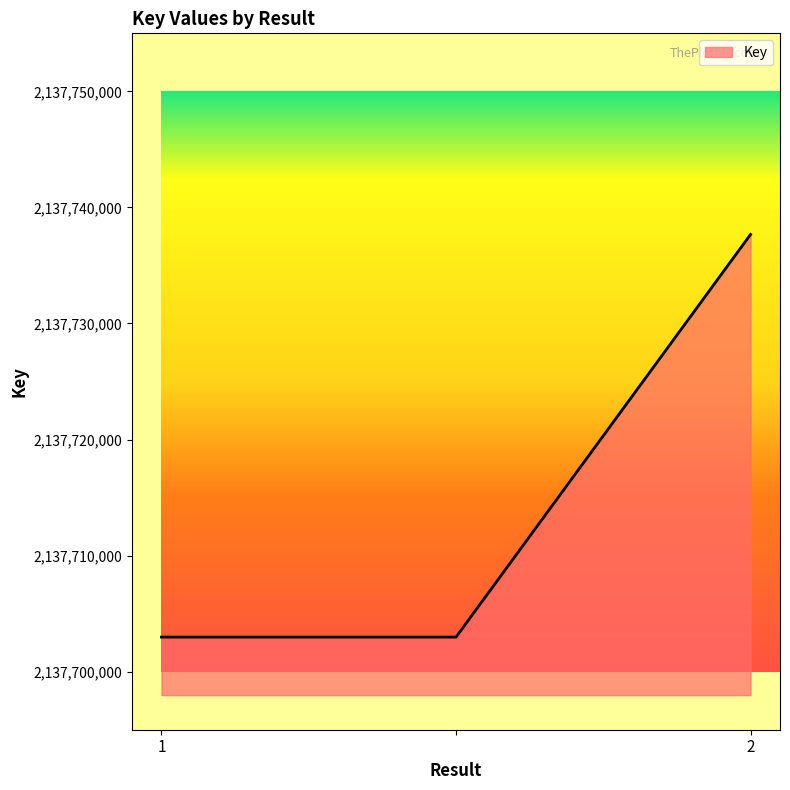

What is the greatest value displayed?

2137737673